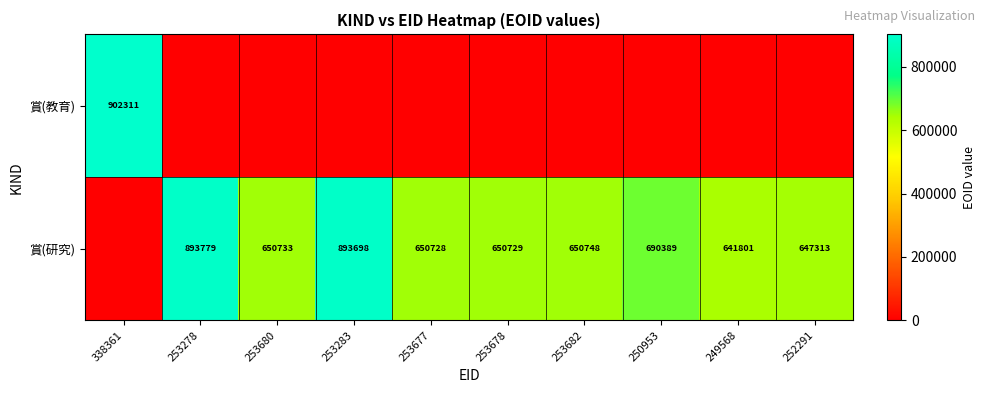

At which category is the sum across all series the highest?

338361